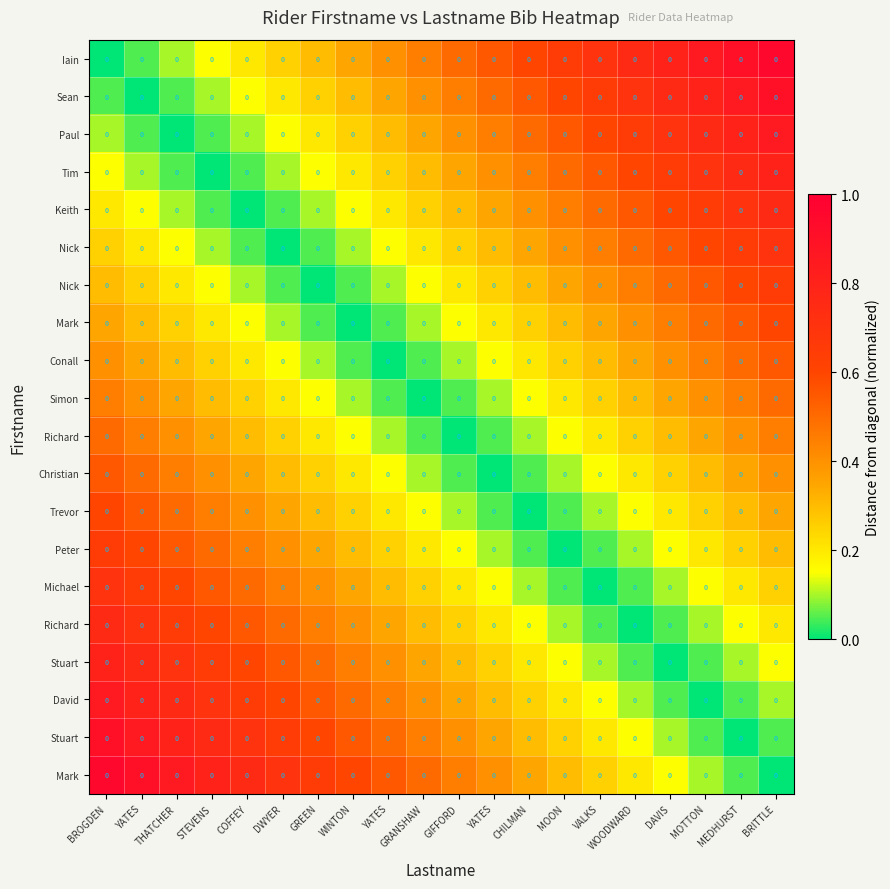

How many series are shown in this chart?

20